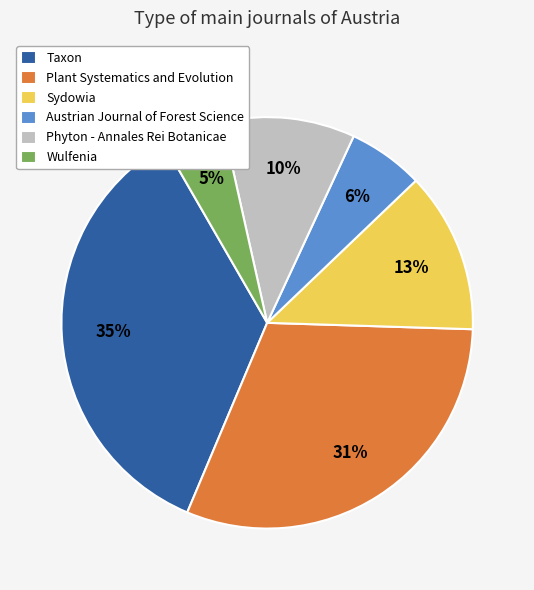

To the nearest percent, what is the difference between the largest and smallest slice percentages?

30%